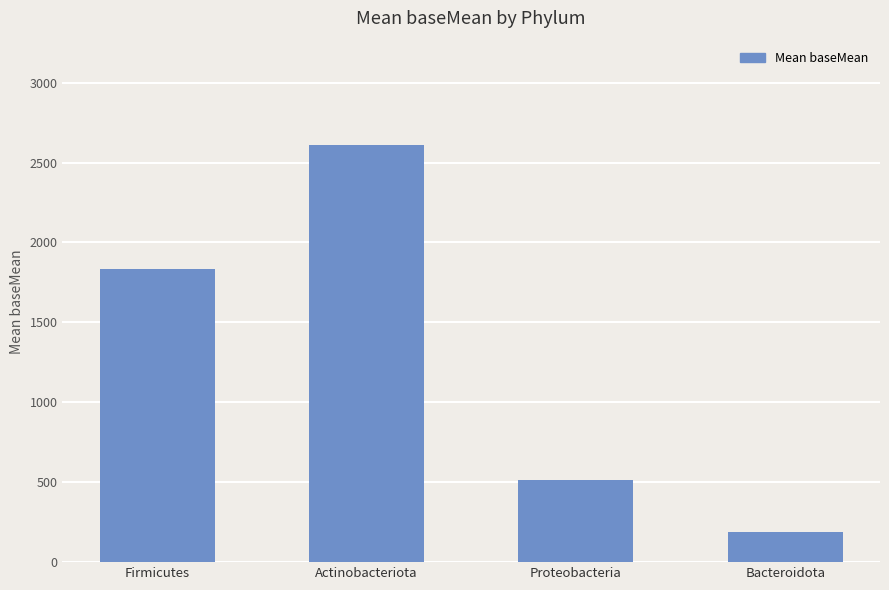

What is the change in value from Firmicutes to Actinobacteriota?

+777.8